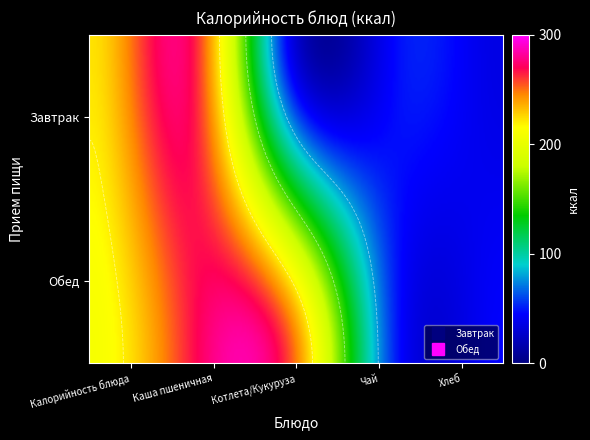

The value of Завтрак at 2 is 47.4. True or false?

False